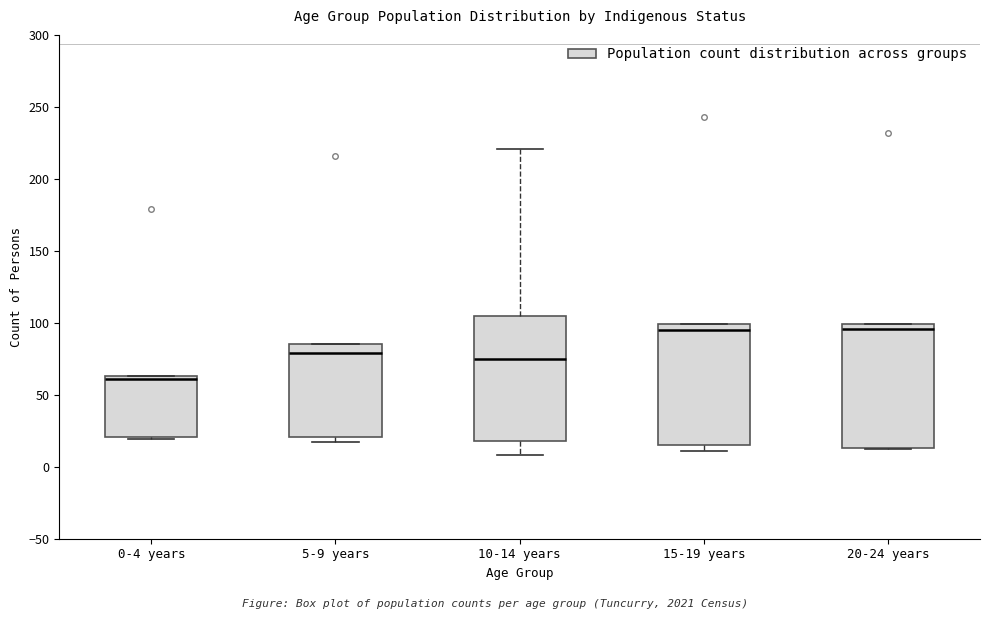

Reading left to right, read every box against the y-axis: the position of its median line, the range the box covers, and the ends of its whiskers. The values are not printed on the chart, so give them approximately, as read against the axis.

0-4 years: median 60, box 20 to 65, whiskers 20 (just below the box's lower edge) to 65
5-9 years: median 80, box 20 to 85, whiskers 15 to 85
10-14 years: median 75, box 20 to 105, whiskers 10 to 220
15-19 years: median 95, box 15 to 100, whiskers 10 to 100
20-24 years: median 95, box 15 to 100, whiskers 10 to 100